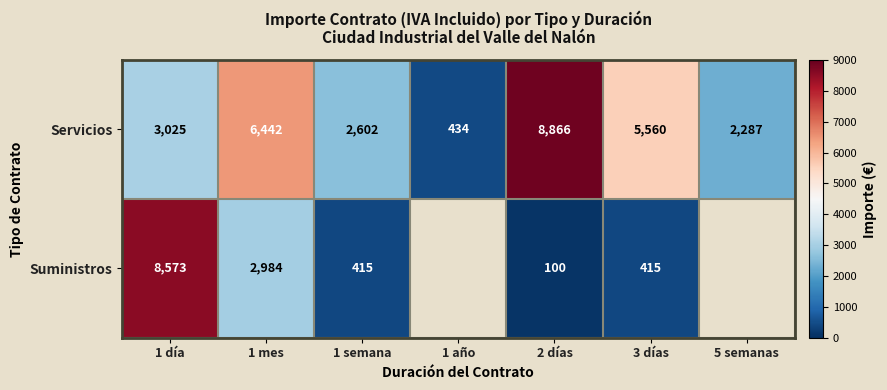

At how many categories does at least one series exceed 8598?

1